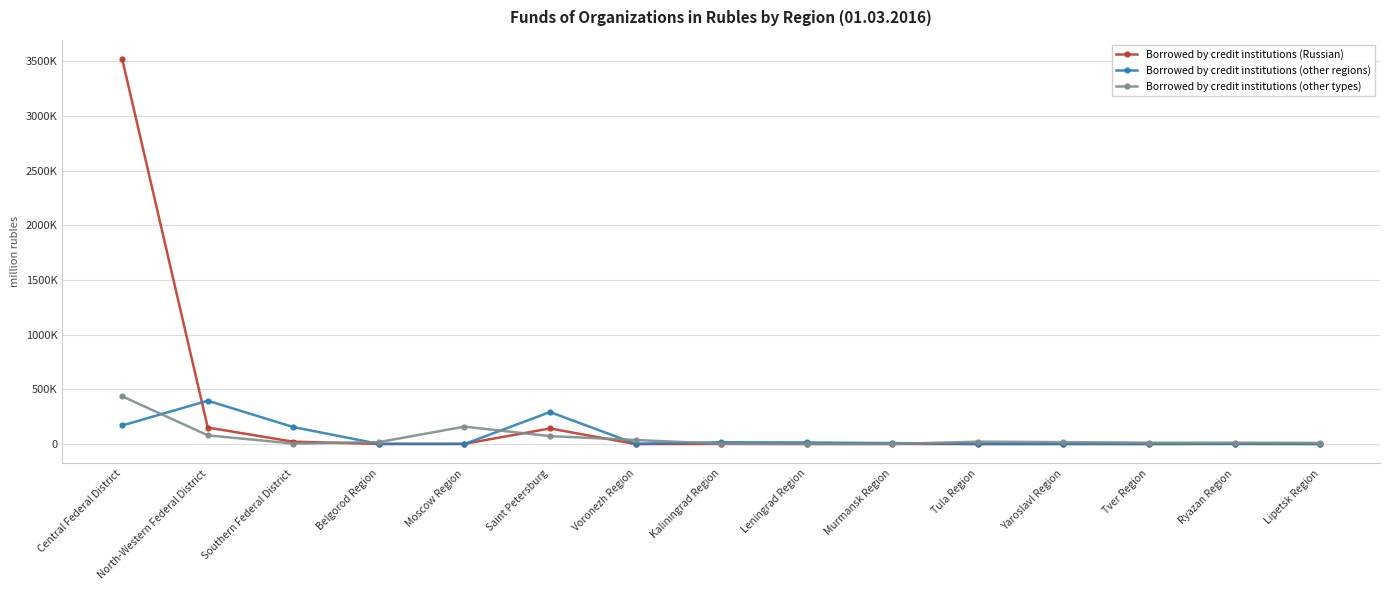

Between Tver Region and Southern Federal District, which is larger?

Southern Federal District